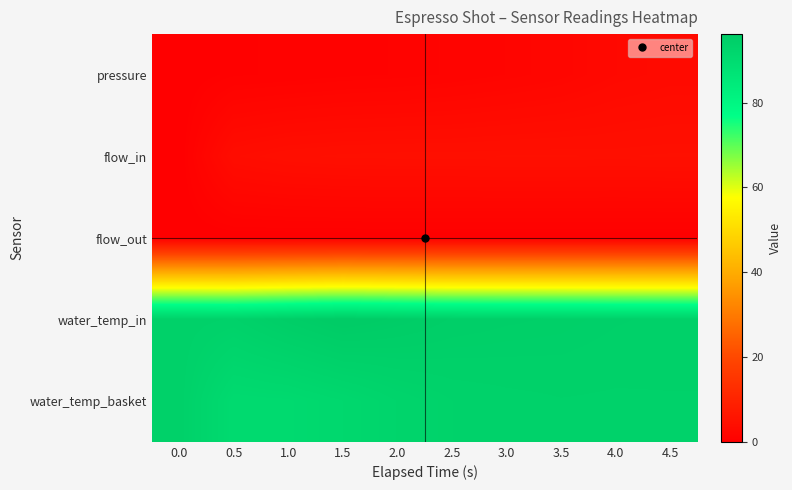

Reading right to left, extract all data points from this chart.

pressure: 4.5=3.0	4.0=2.6	3.5=1.9	3.0=1.5	2.5=1.2	2.0=1.0	1.5=0.8	1.0=0.6	0.5=0.5	0.0=0.0
flow_in: 4.5=4.6	4.0=4.5	3.5=4.5	3.0=4.5	2.5=4.5	2.0=4.5	1.5=4.4	1.0=4.2	0.5=3.7	0.0=0.0
flow_out: 4.5=0.1	4.0=0.1	3.5=0.1	3.0=0.1	2.5=0.1	2.0=0.1	1.5=0.1	1.0=0.1	0.5=0.1	0.0=0.0
water_temp_in: 4.5=94.0	4.0=94.1	3.5=94.4	3.0=94.5	2.5=94.8	2.0=95.5	1.5=96.1	1.0=95.0	0.5=93.6	0.0=94.0
water_temp_basket: 4.5=93.7	4.0=93.6	3.5=93.7	3.0=93.5	2.5=93.3	2.0=92.6	1.5=91.4	1.0=90.6	0.5=90.4	0.0=94.0